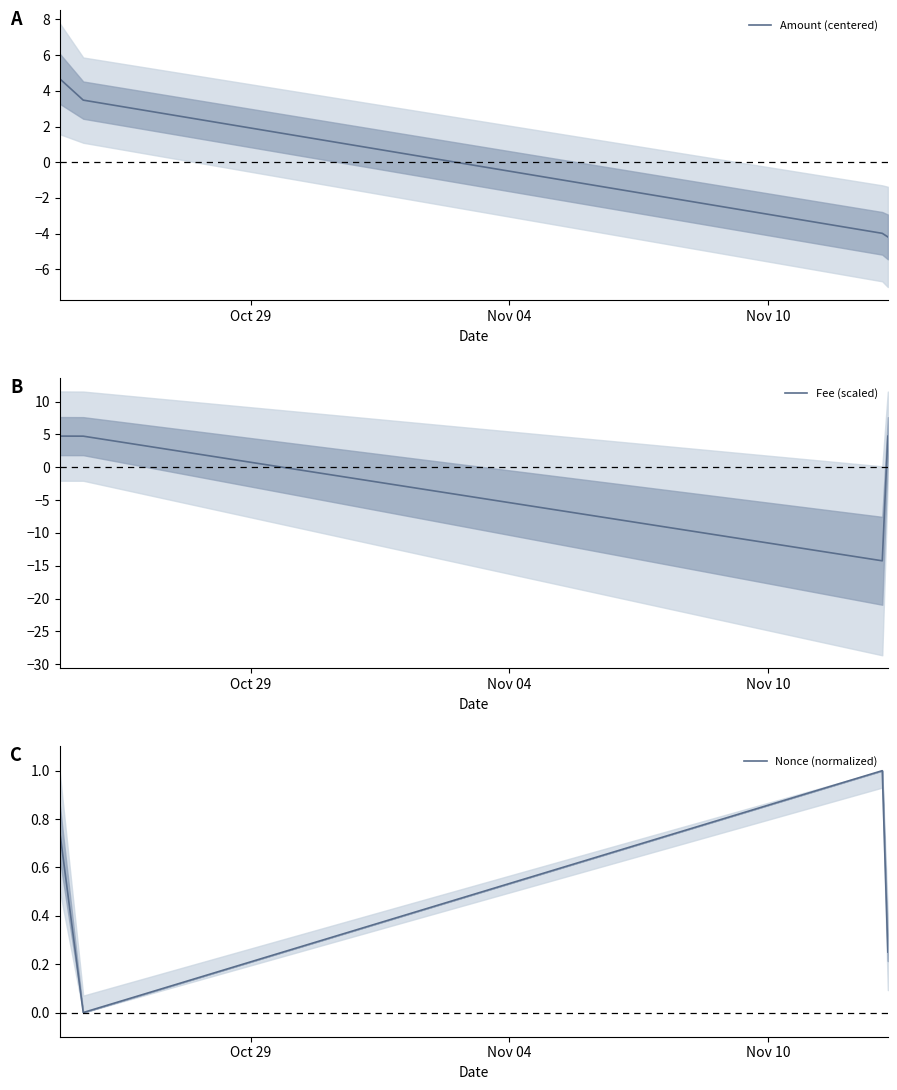

Reading left to right, transcribe all the data shown in this chart.

Amount (centered): 4.7	3.5	-4.0	-4.2
Fee (scaled): 4.8	4.7	-14.2	4.7
Nonce (normalized): 0.8	0.0	1.0	0.2